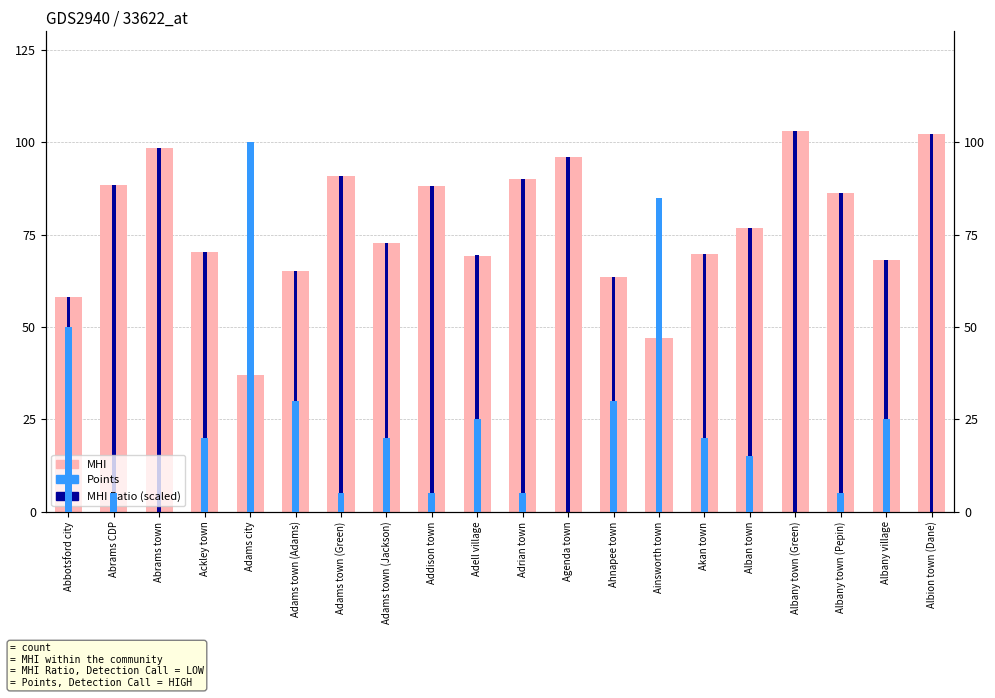

Reading right to left, list all the values displayed in this chart.

MHI: Albion town (Dane)=102083.0	Albany village=68039.0	Albany town (Pepin)=86250.0	Albany town (Green)=103068.0	Alban town=76719.0	Akan town=69750.0	Ainsworth town=46964.0	Ahnapee town=63393.0	Agenda town=96000.0	Adrian town=90000.0	Adell village=69318.0	Addison town=88105.0	Adams town (Jackson)=72656.0	Adams town (Green)=90833.0	Adams town (Adams)=65179.0	Adams city=37024.0	Ackley town=70179.0	Abrams town=98306.0	Abrams CDP=88542.0	Abbotsford city=58125.0
MHI Ratio (scaled): Albion town (Dane)=102093.3	Albany village=68038.1	Albany town (Pepin)=86225.0	Albany town (Green)=103035.3	Alban town=76733.0	Akan town=69777.1	Ainsworth town=46952.8	Ahnapee town=63400.8	Agenda town=96006.8	Adrian town=89992.8	Adell village=69342.3	Addison town=88108.9	Adams town (Jackson)=72675.4	Adams town (Green)=90862.3	Adams town (Adams)=65212.2	Adams city=37026.0	Ackley town=70211.8	Abrams town=98325.5	Abrams CDP=88543.7	Abbotsford city=58111.3
Points: Albion town (Dane)=0.0	Albany village=25.0	Albany town (Pepin)=5.0	Albany town (Green)=0.0	Alban town=15.0	Akan town=20.0	Ainsworth town=85.0	Ahnapee town=30.0	Agenda town=0.0	Adrian town=5.0	Adell village=25.0	Addison town=5.0	Adams town (Jackson)=20.0	Adams town (Green)=5.0	Adams town (Adams)=30.0	Adams city=100.0	Ackley town=20.0	Abrams town=0.0	Abrams CDP=5.0	Abbotsford city=50.0